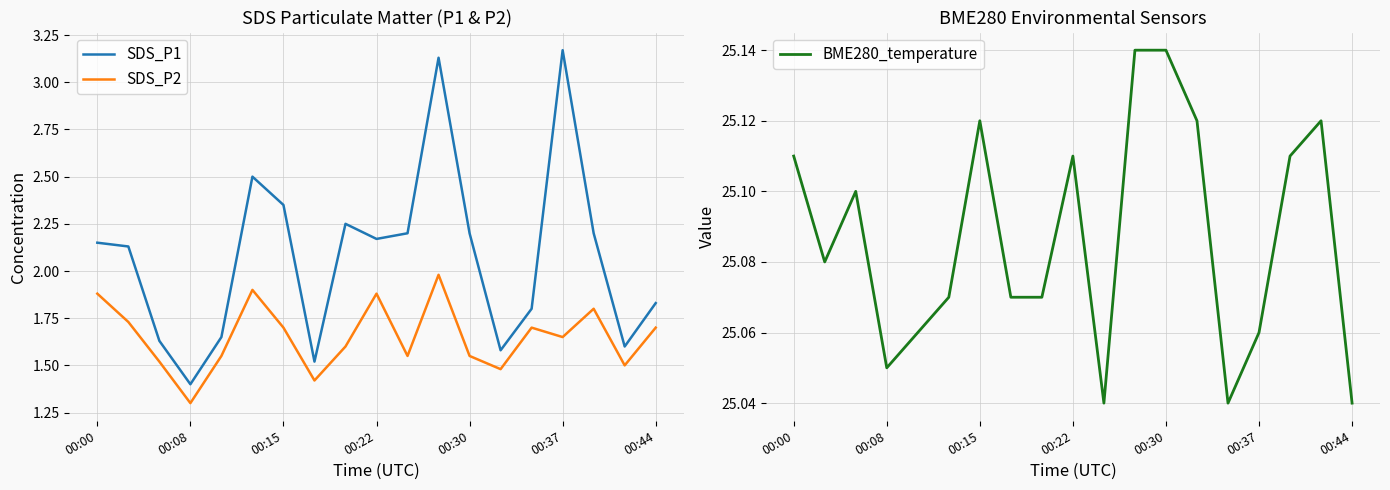

True or false: BME280_temperature and SDS_P1 intersect in this chart.

False